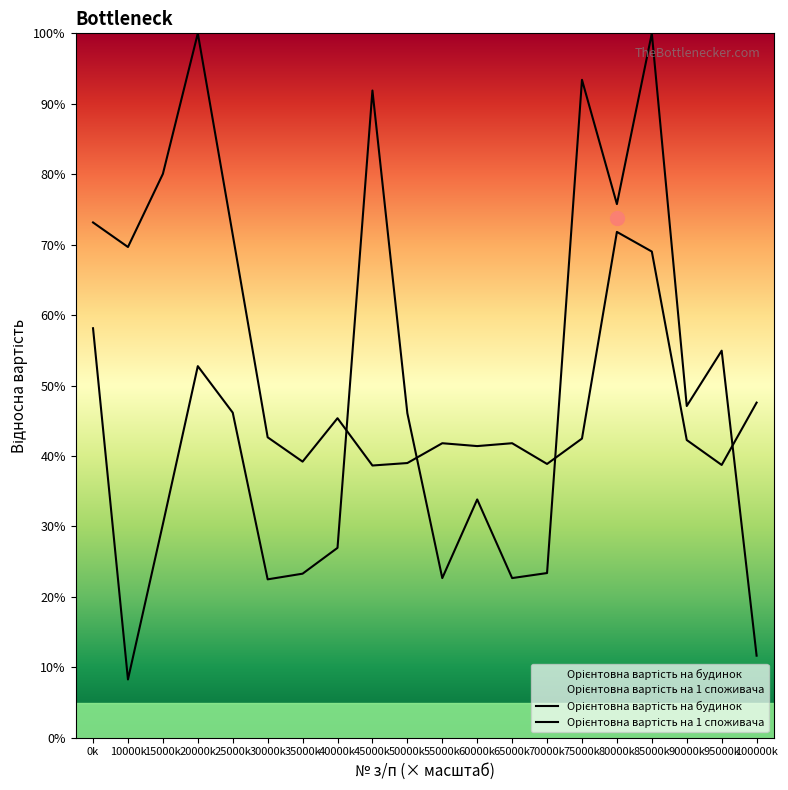

How many intersections are there between Орієнтовна вартість на будинок and Орієнтовна вартість на 1 споживача?

4